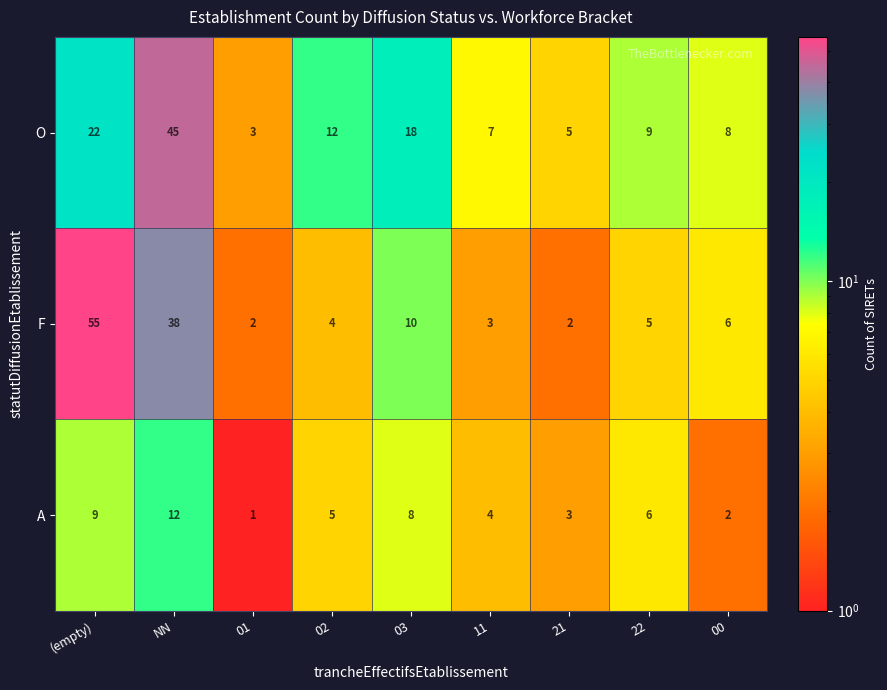

What is the total value across all series at 22?

20